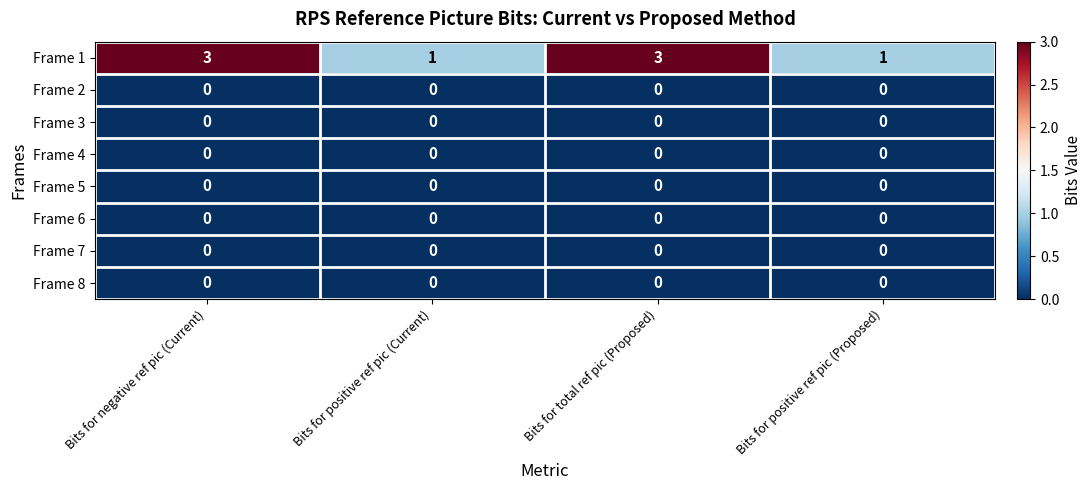

At how many categories does at least one series exceed 2?

2